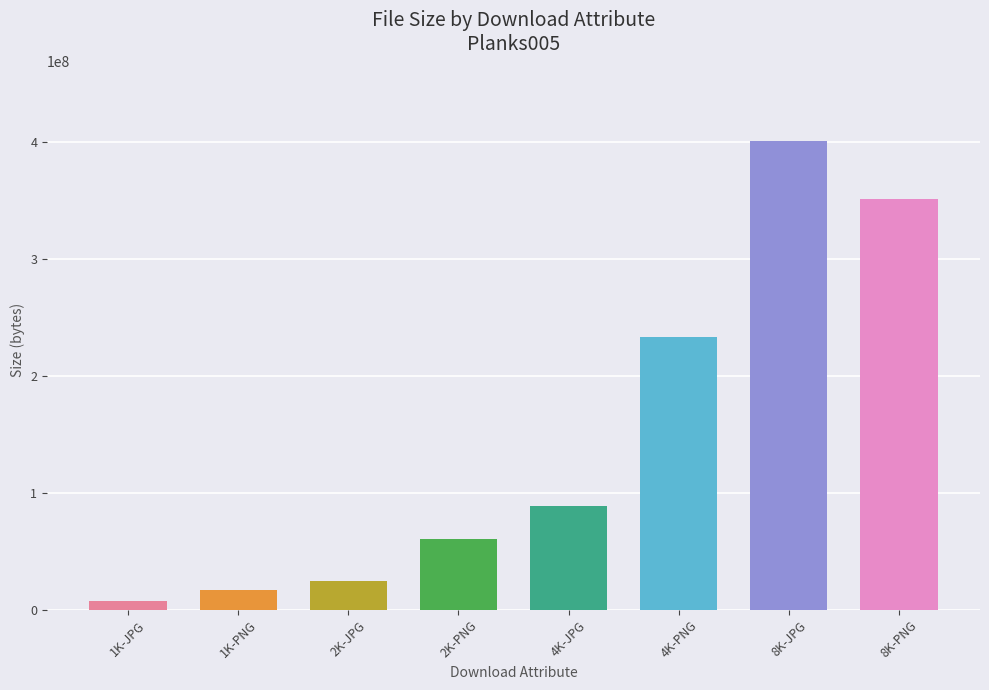

Reading left to right, transcribe all the data shown in this chart.

7657915	16500607	24306284	60188370	88544799	233430689	400362192	350743181